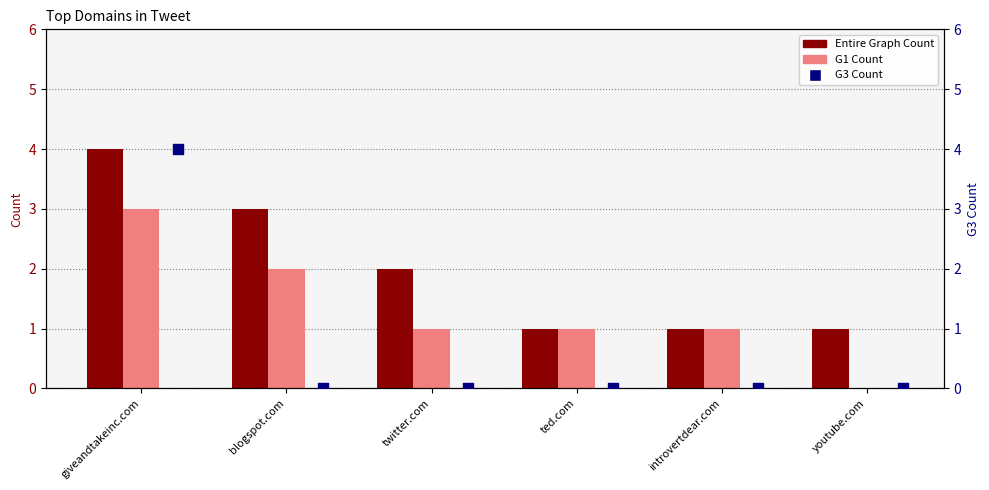

Which series has the largest Y range (max minus min)?

G3 Count